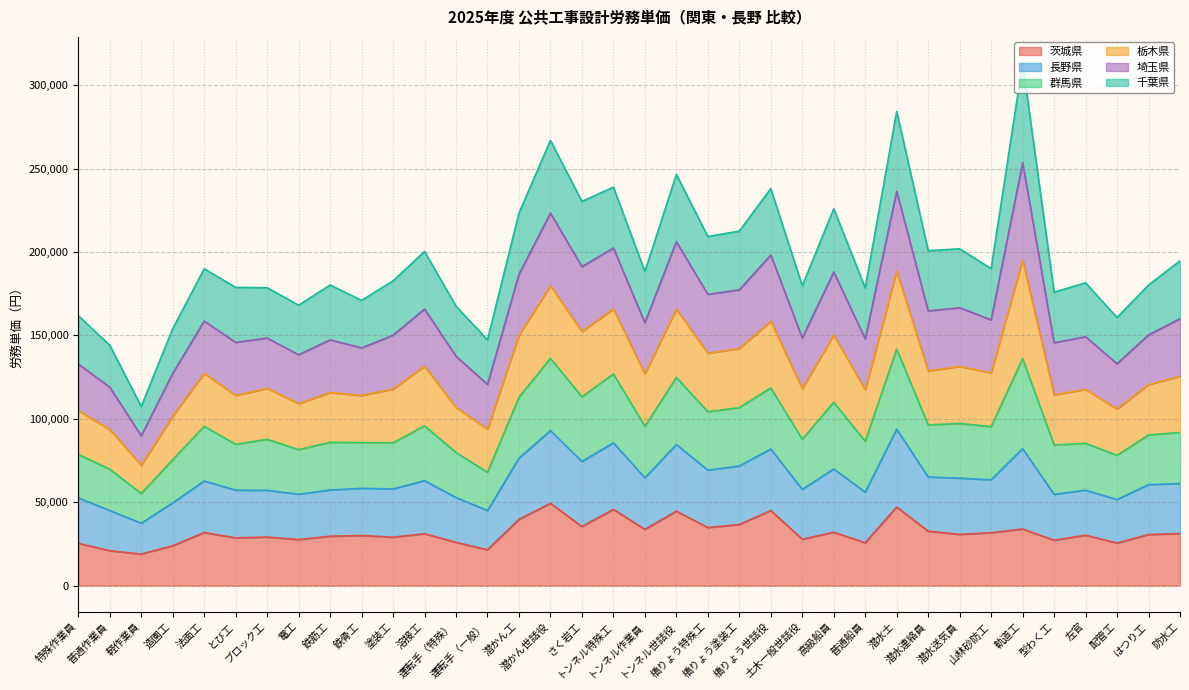

Where is the first local maximum for 長野県?

法面工